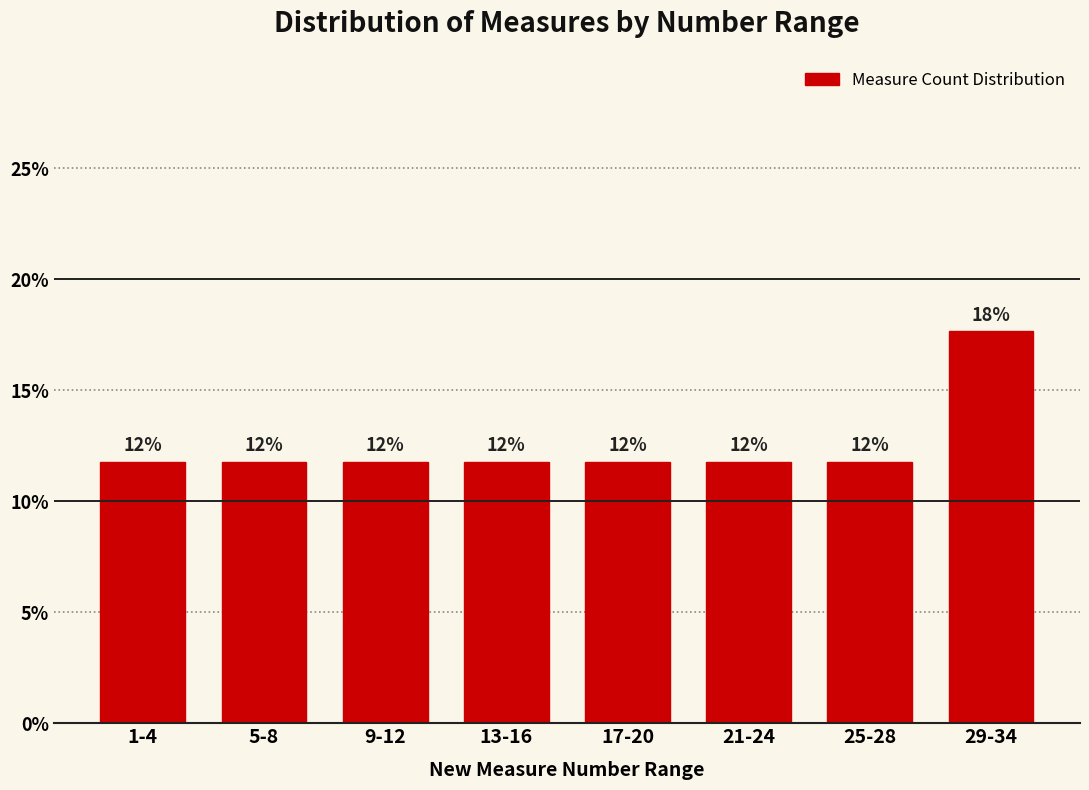

Are the bars horizontal?

No